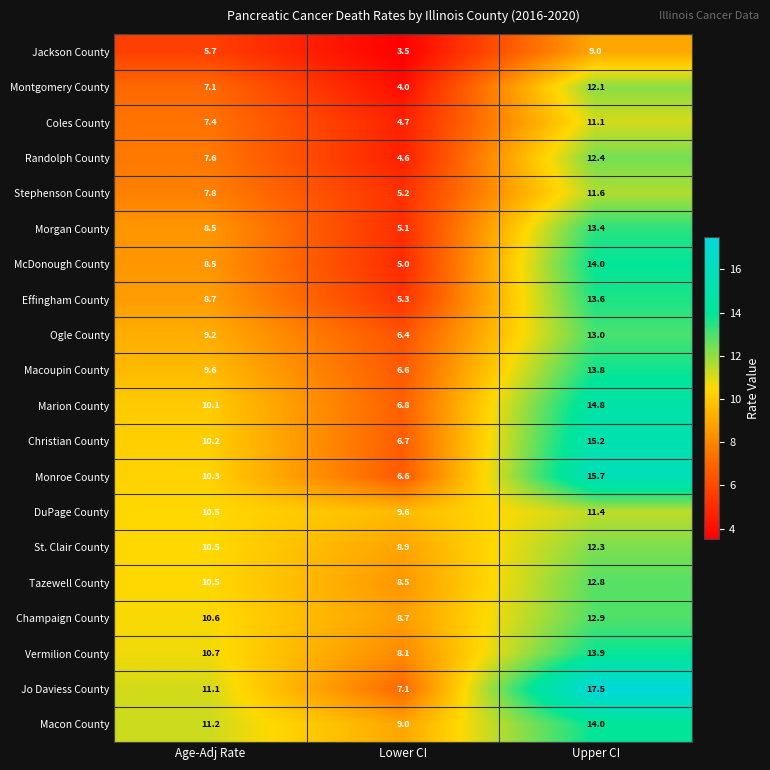

What is the total value across all series at Lower CI?

130.4